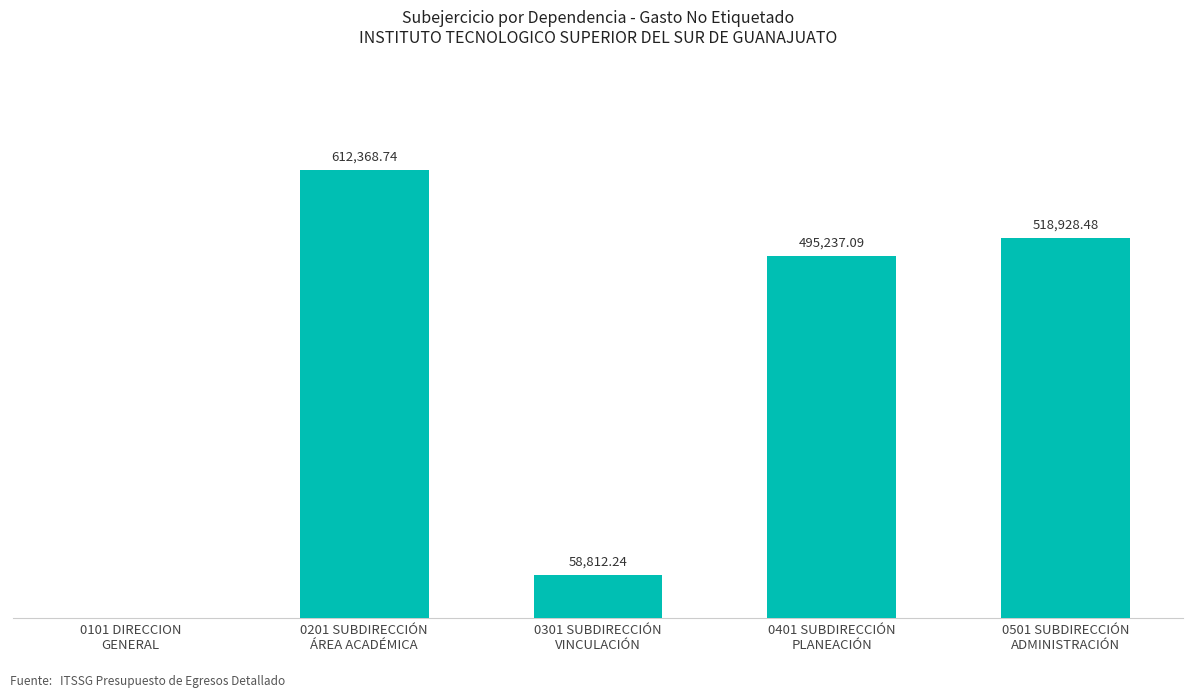

At which label is the value closest to 306184?

0401 SUBDIRECCIÓN
PLANEACIÓN